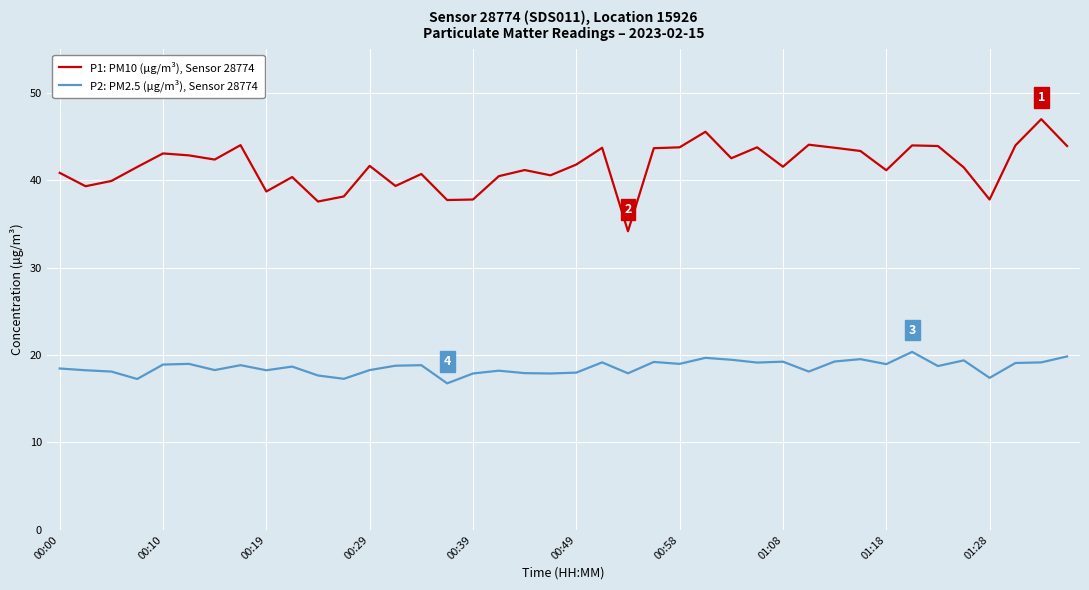

True or false: P1: PM10 (µg/m³), Sensor 28774 and P2: PM2.5 (µg/m³), Sensor 28774 intersect in this chart.

False